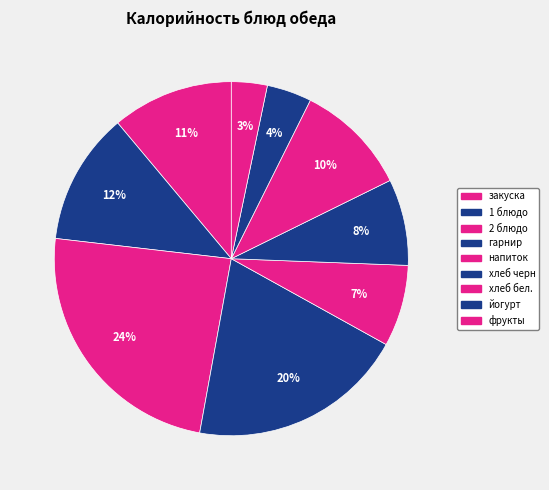

What percentage is NOT represented by 2 блюдо?

76.0%